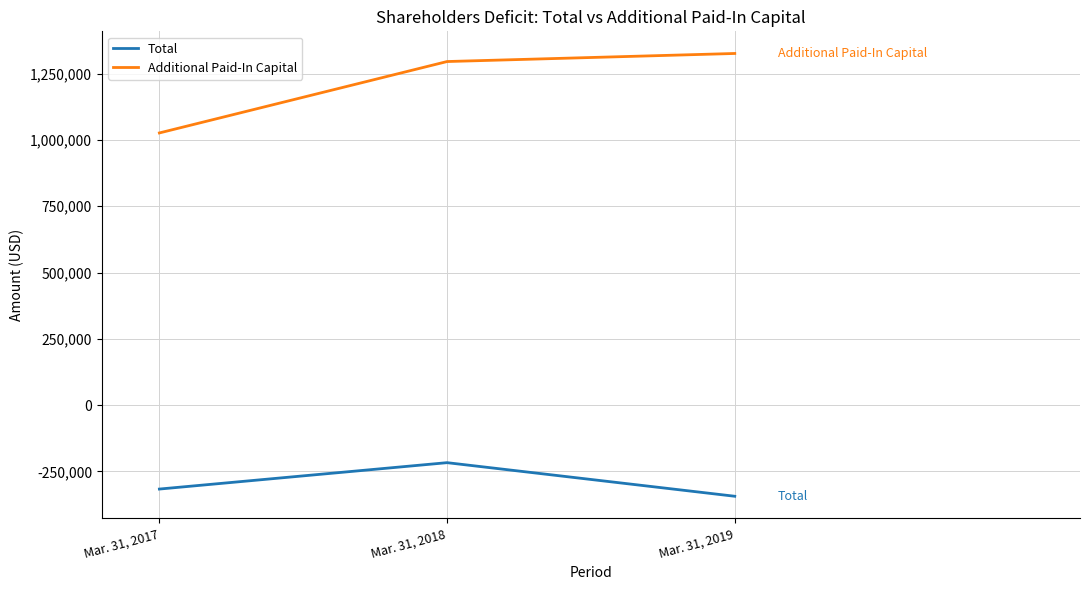

Reading right to left, what are all the values shown in this chart?

Total: Mar. 31, 2019=-344027	Mar. 31, 2018=-217293	Mar. 31, 2017=-316868
Additional Paid-In Capital: Mar. 31, 2019=1326435	Mar. 31, 2018=1295996	Mar. 31, 2017=1026606